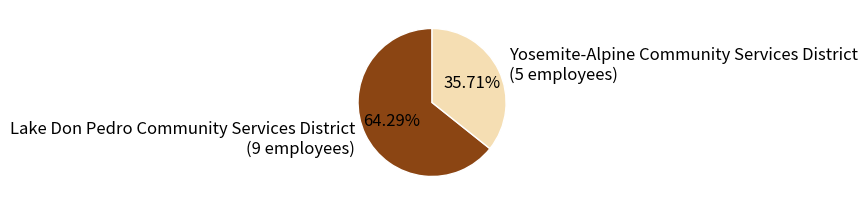

Which slice represents more than half of the pie?

Lake Don Pedro Community Services District